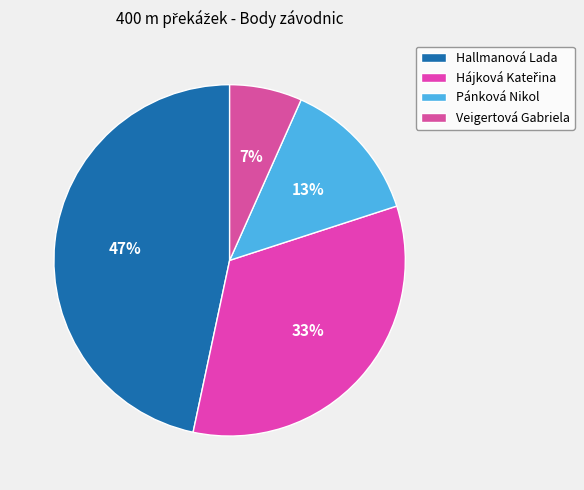

What percentage do Veigertová Gabriela and Hájková Kateřina together represent?

40.0%